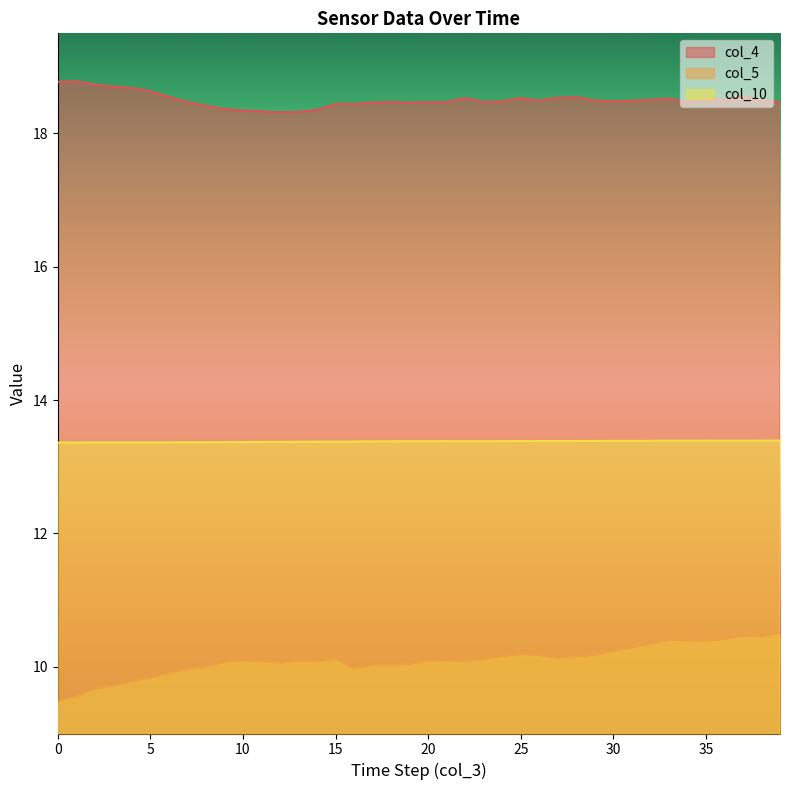

True or false: col_5 and col_4 intersect in this chart.

False